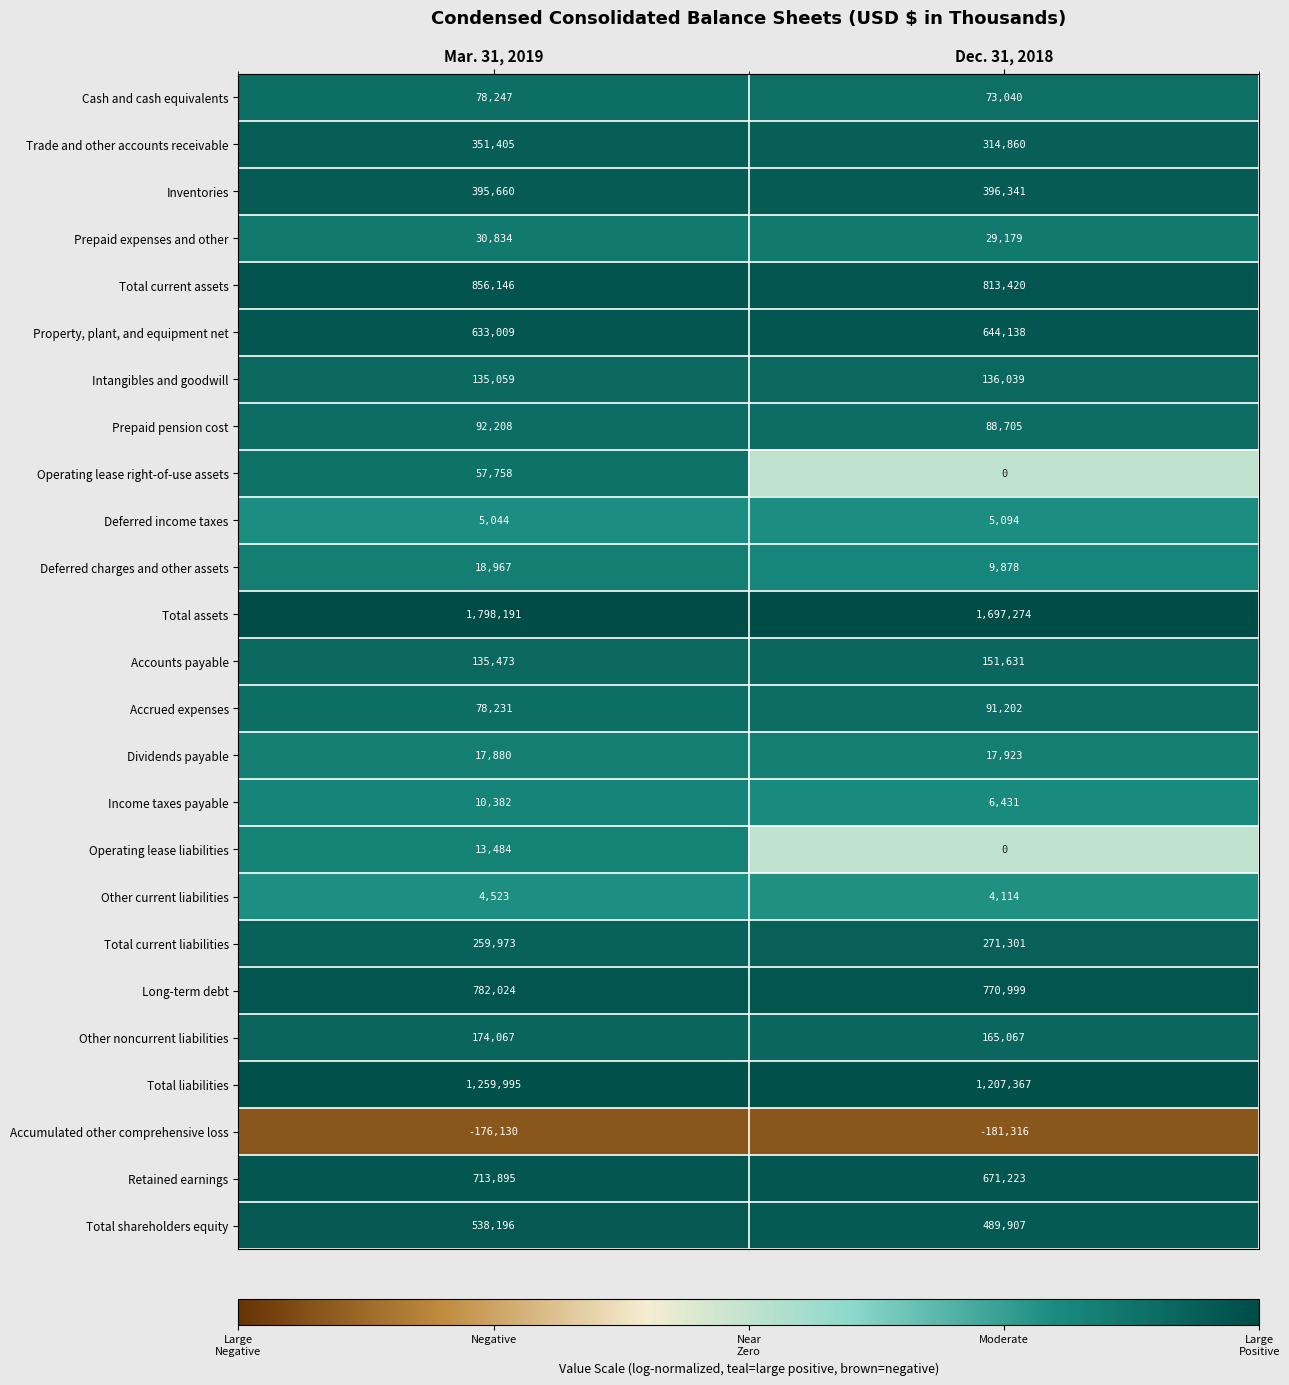

What is the smallest value displayed?

-181316